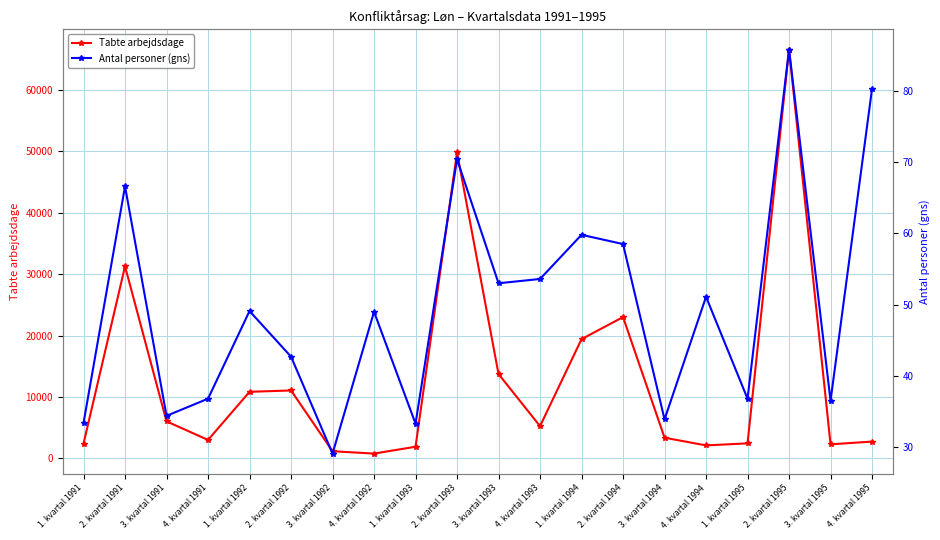

Between 3. kvartal 1994 and 4. kvartal 1991, which is larger?

3. kvartal 1994